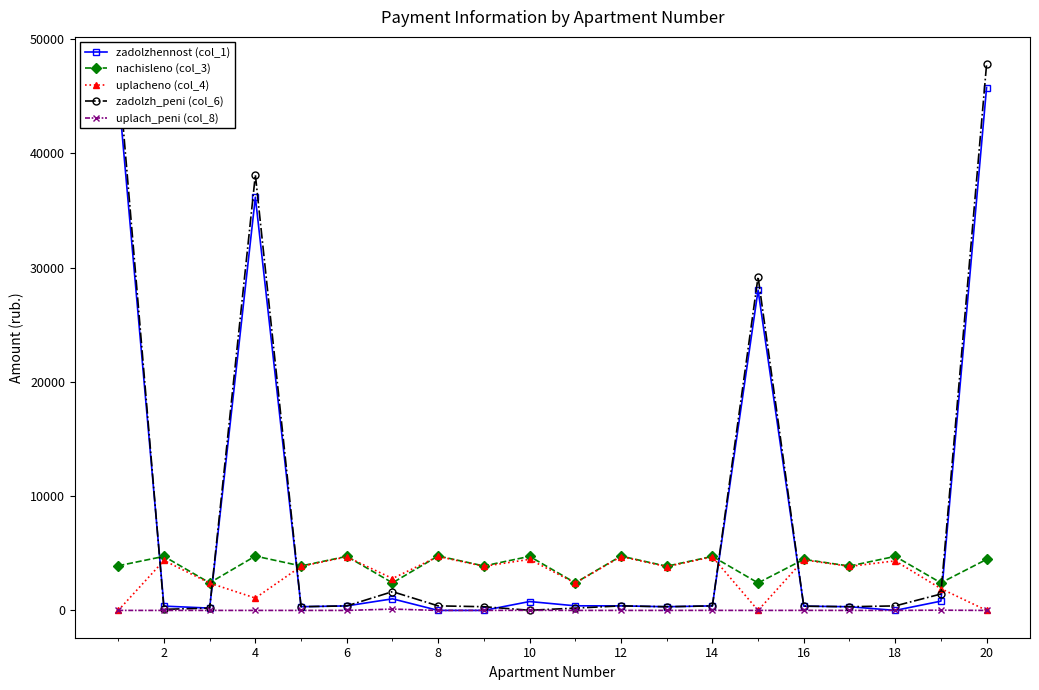

True or false: zadolzh_peni (col_6) and nachisleno (col_3) intersect in this chart.

True